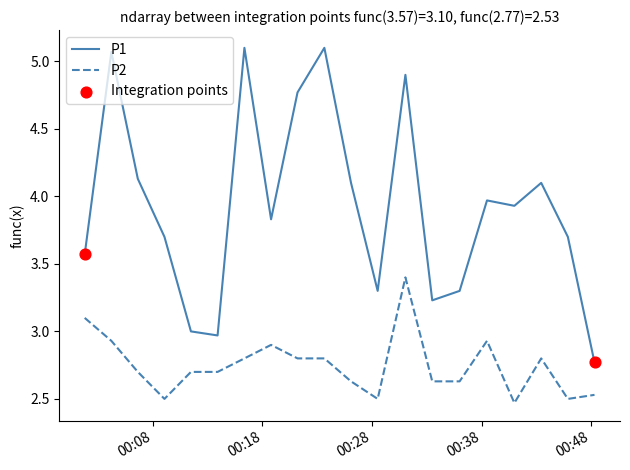

List the series in order of their peak value, highest first.

P1, P2